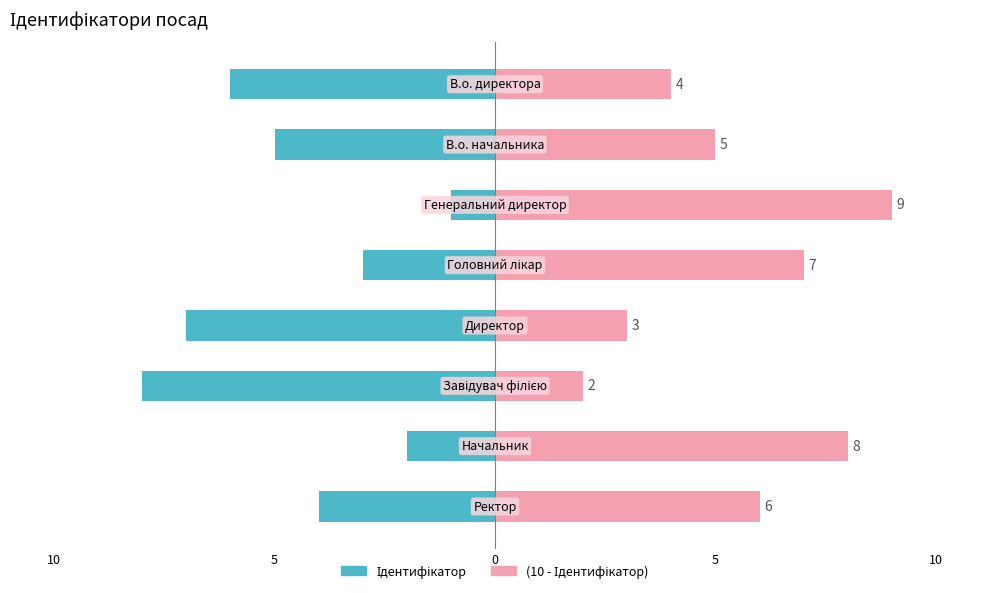

How many data points in Ідентифікатор are less than -4?

4